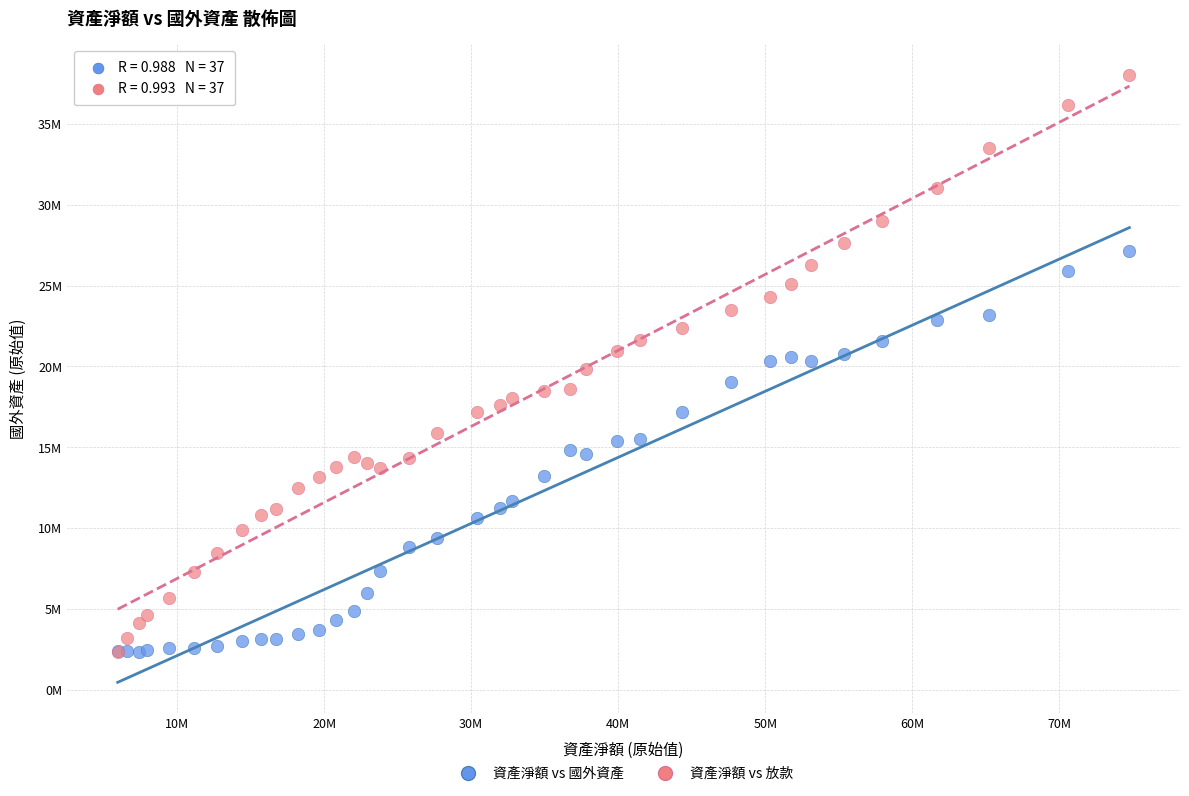

Which series has the widest spread of Y values?

資產淨額 vs 放款